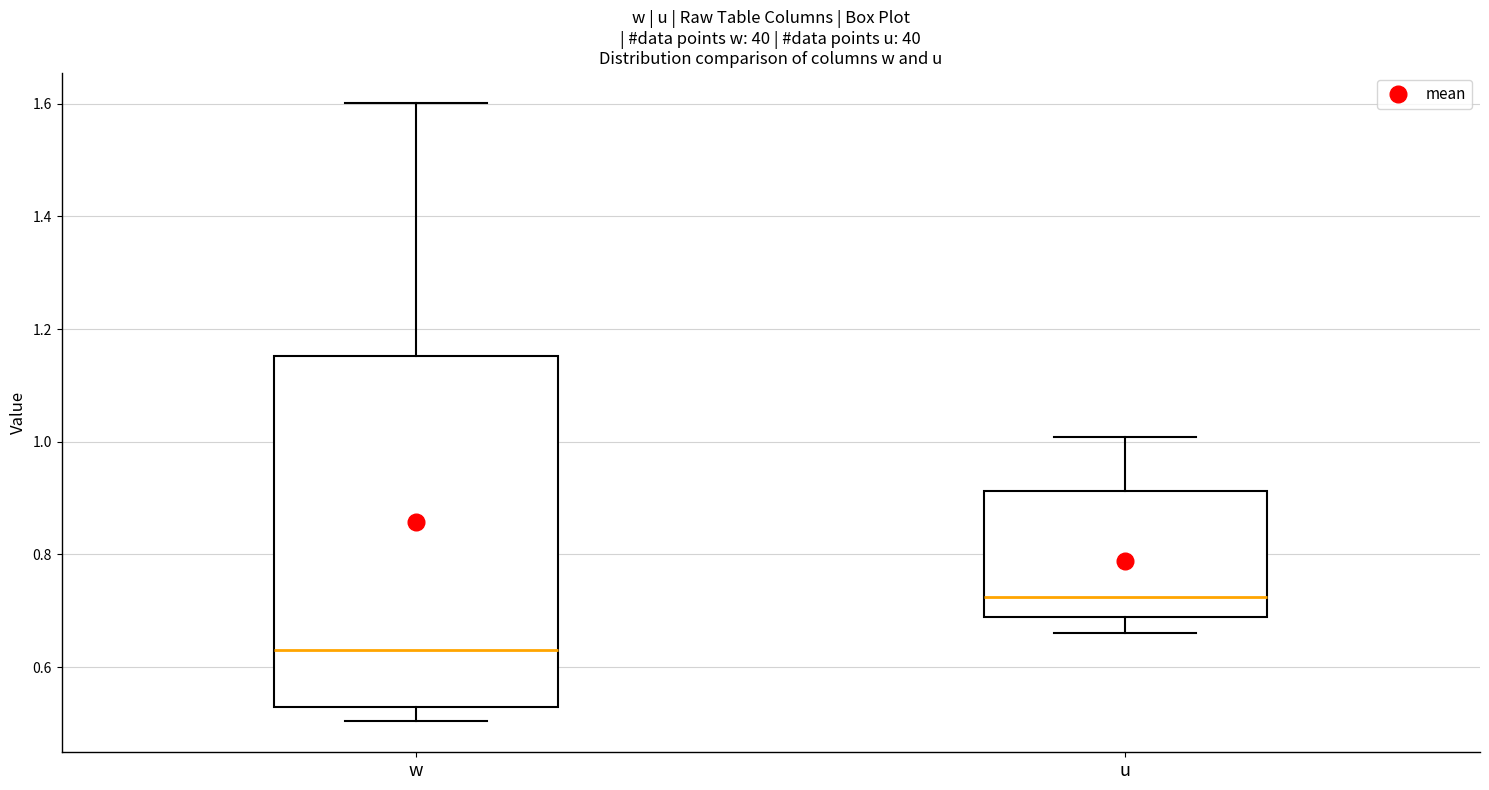

Which box has the highest median line?

u